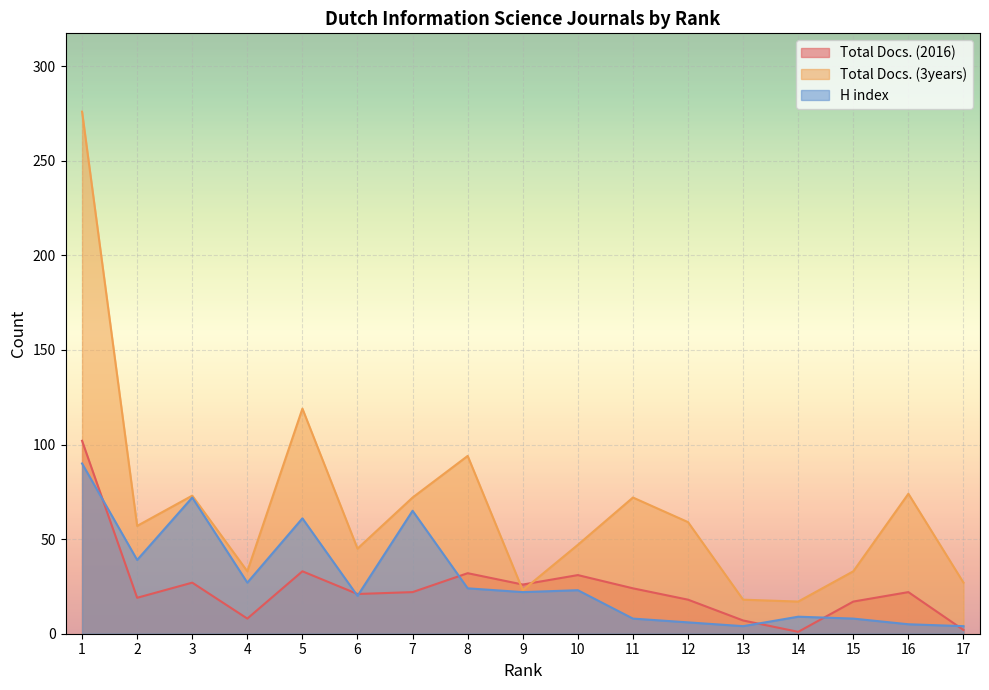

Reading left to right, list all the values displayed in this chart.

Total Docs. (2016): 1=102	2=19	3=27	4=8	5=33	6=21	7=22	8=32	9=26	10=31	11=24	12=18	13=7	14=1	15=17	16=22	17=2
Total Docs. (3years): 1=276	2=57	3=73	4=33	5=119	6=45	7=72	8=94	9=23	10=47	11=72	12=59	13=18	14=17	15=33	16=74	17=27
H index: 1=90	2=39	3=72	4=27	5=61	6=20	7=65	8=24	9=22	10=23	11=8	12=6	13=4	14=9	15=8	16=5	17=4